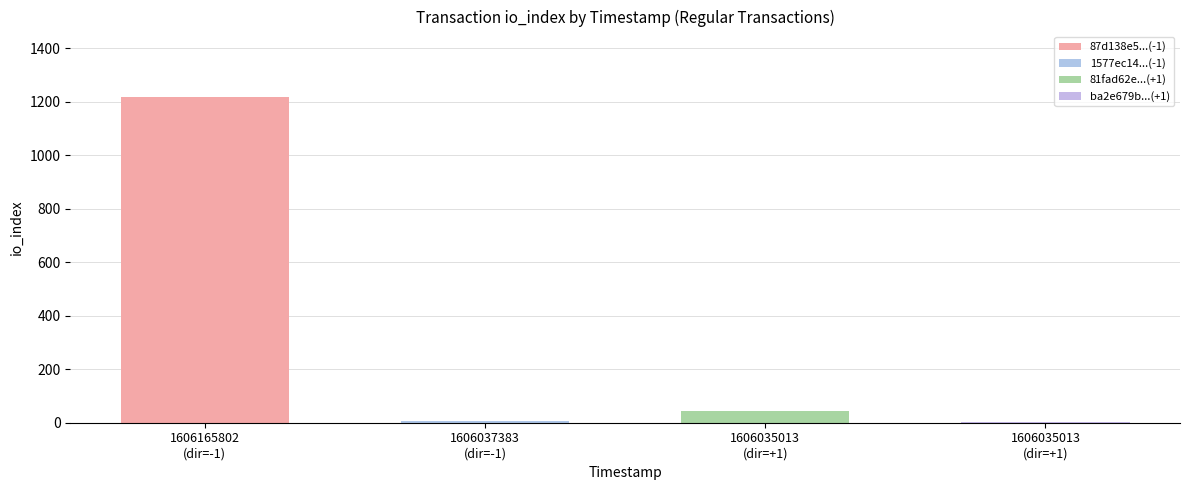

What are all the series names shown in the legend?

87d138e5cf85982307869653beab3e76fbb6d7a, 1577ec14a4500e28eb476f4e3106039f430ed5d, 81fad62ece9cd4d69f38ab29e27ee0b90b58fc5, ba2e679b5cb47058f20baea8ea8ac36d01441f4